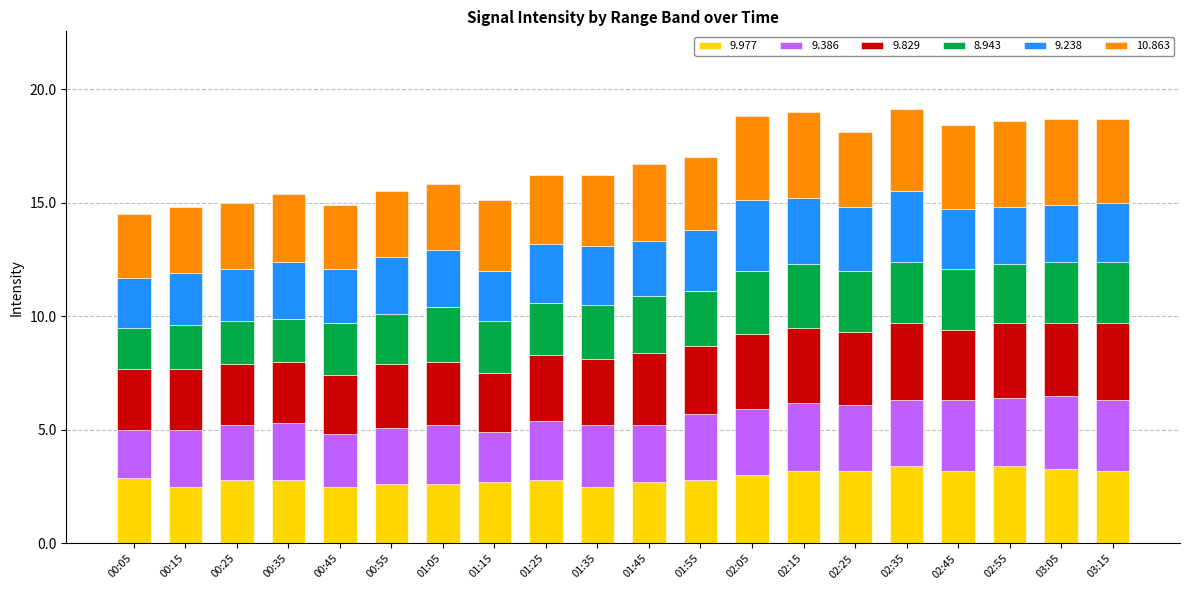

What is the sum of the 9.977 values at 00:55 and 01:55?

5.4